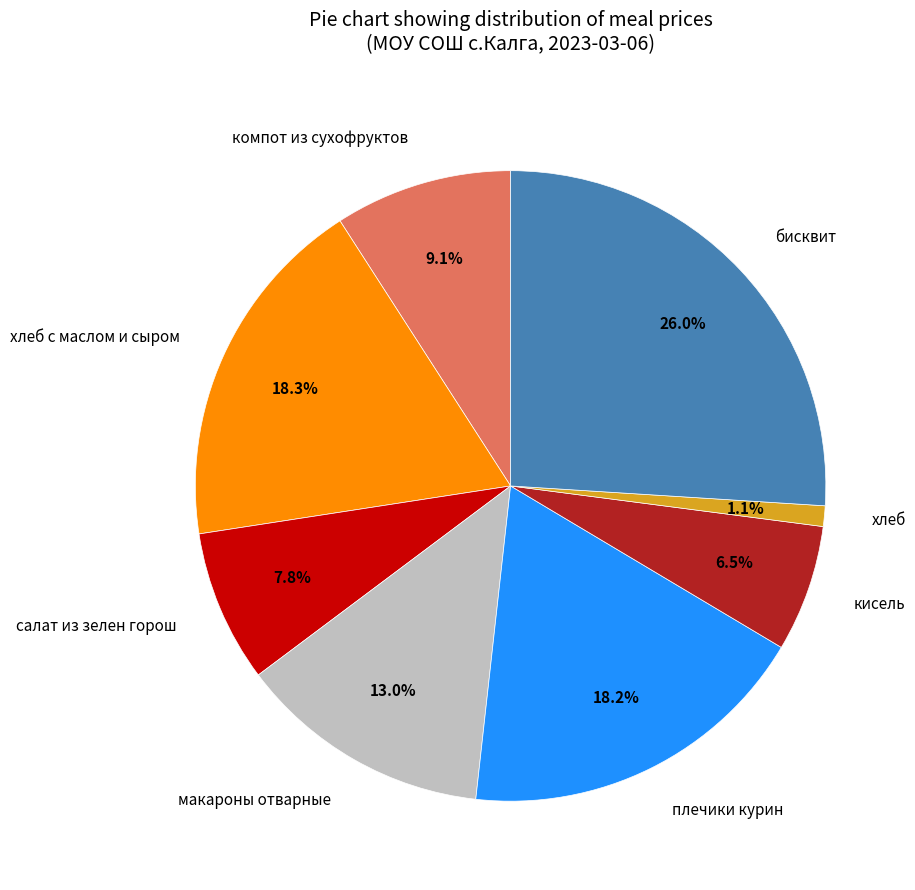

Combined, do хлеб с маслом и сыром and макароны отварные account for over 50%?

No